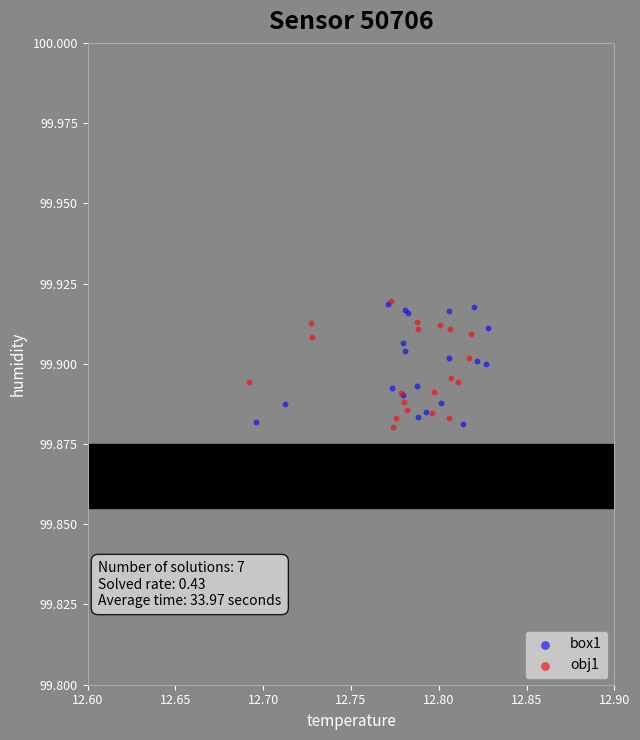

What are all the series names shown in the legend?

box1, obj1